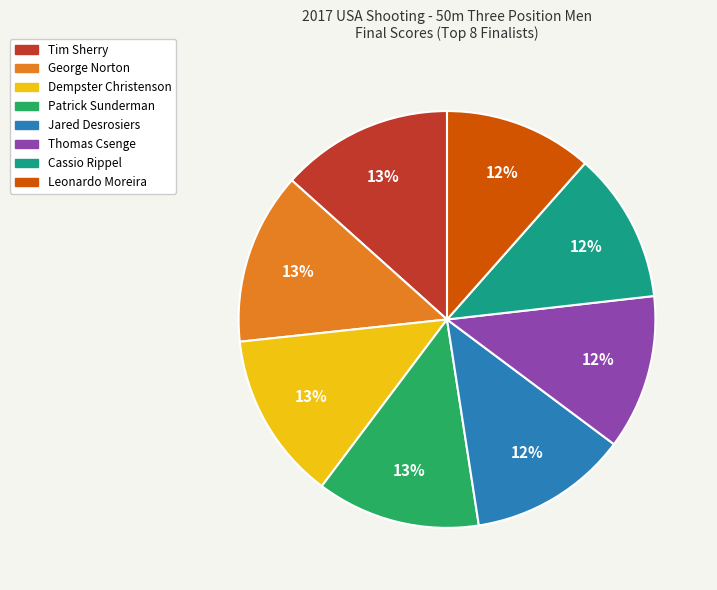

Does Patrick Sunderman represent more than half of the total?

No